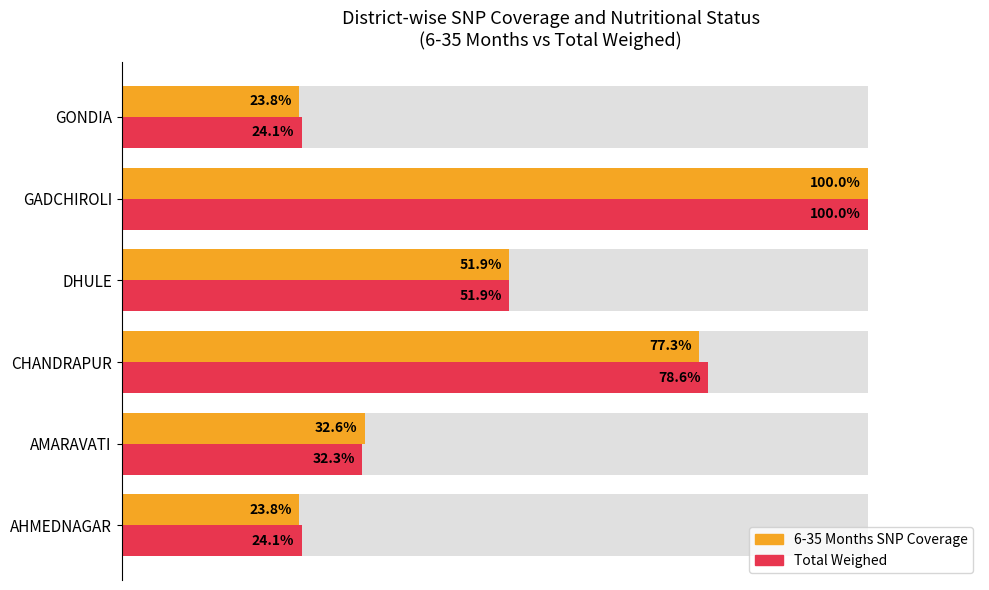

How many bars are there in each group?

2